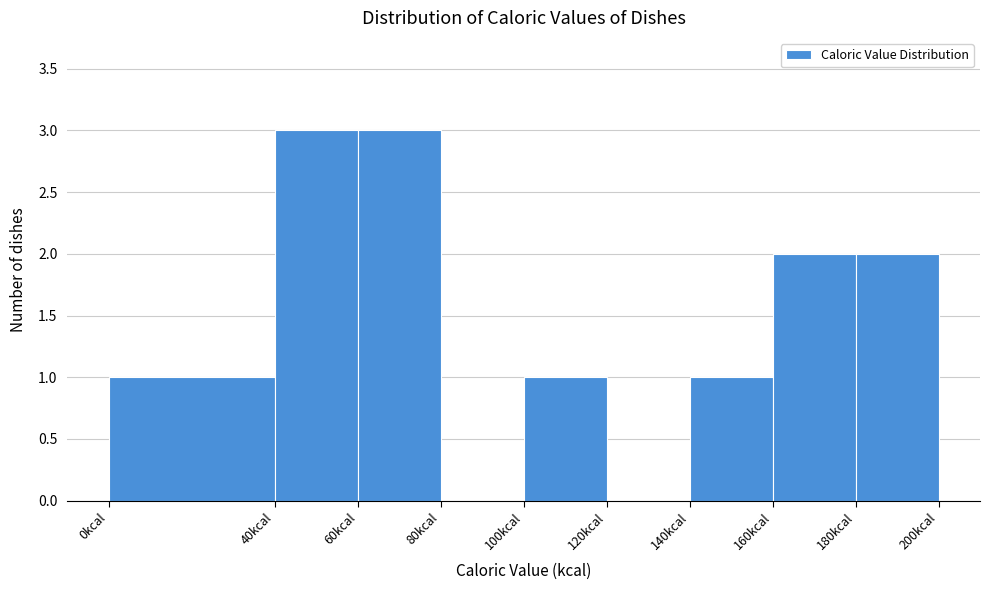

How tall is the bar that spans 0 to 40 on the x-axis? The values are not printed on the chart, so give them approximately, as read against the axis.

1